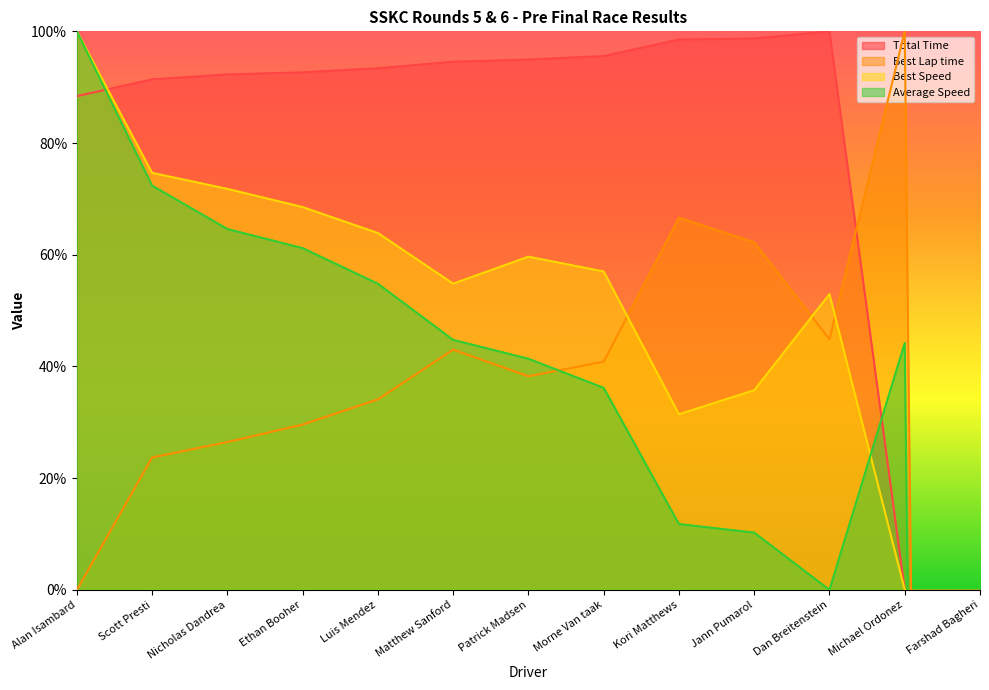

Rank the categories by Best Lap time value from lowest to highest.

Farshad Bagheri, Alan Isambard, Scott Presti, Nicholas Dandrea, Ethan Booher, Luis Mendez, Patrick Madsen, Morne Van taak, Matthew Sanford, Dan Breitenstein, Jann Pumarol, Kori Matthews, Michael Ordonez